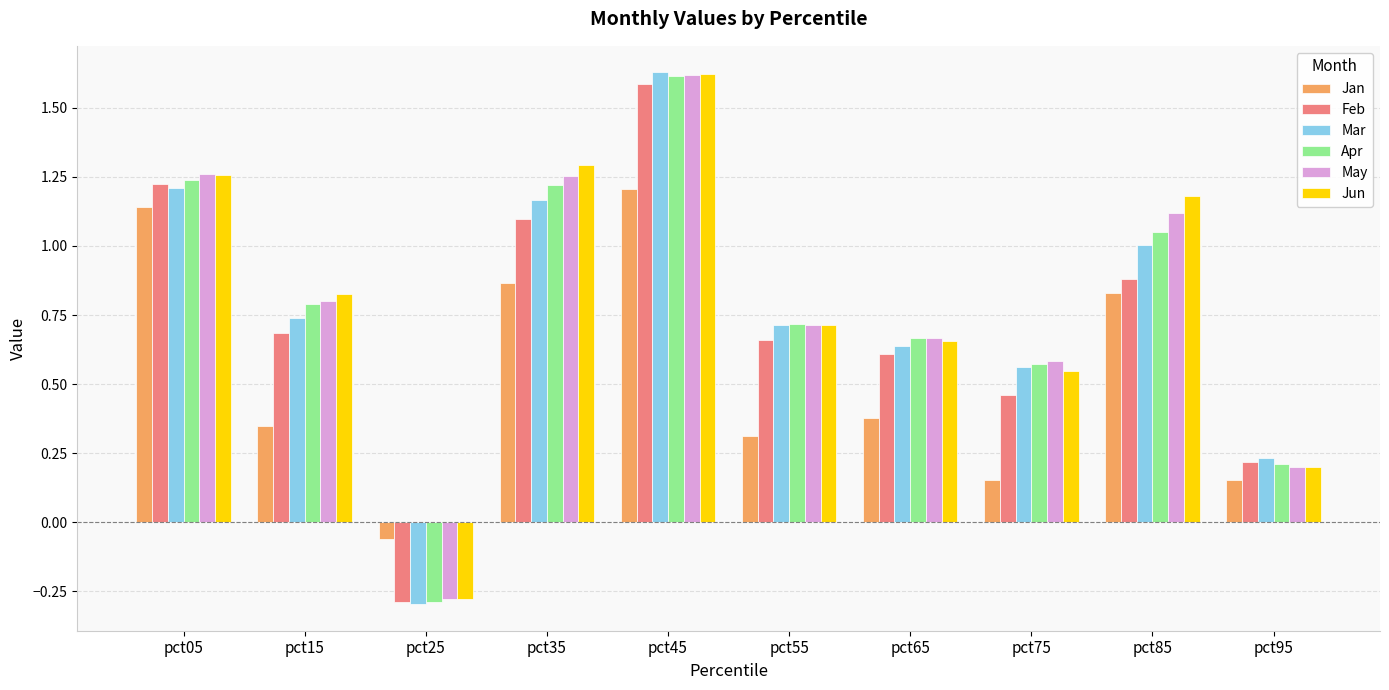

Count the number of data series in this chart.

6